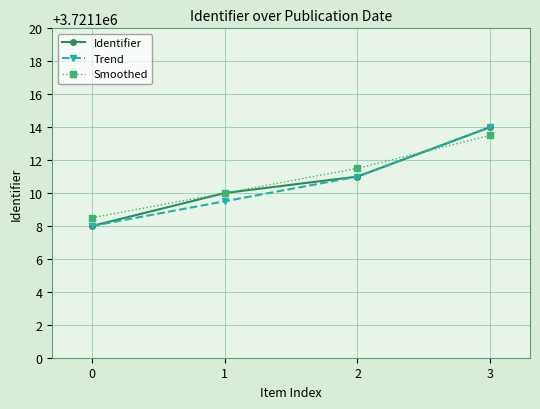

What is the highest value of the Identifier series?

3721114.0